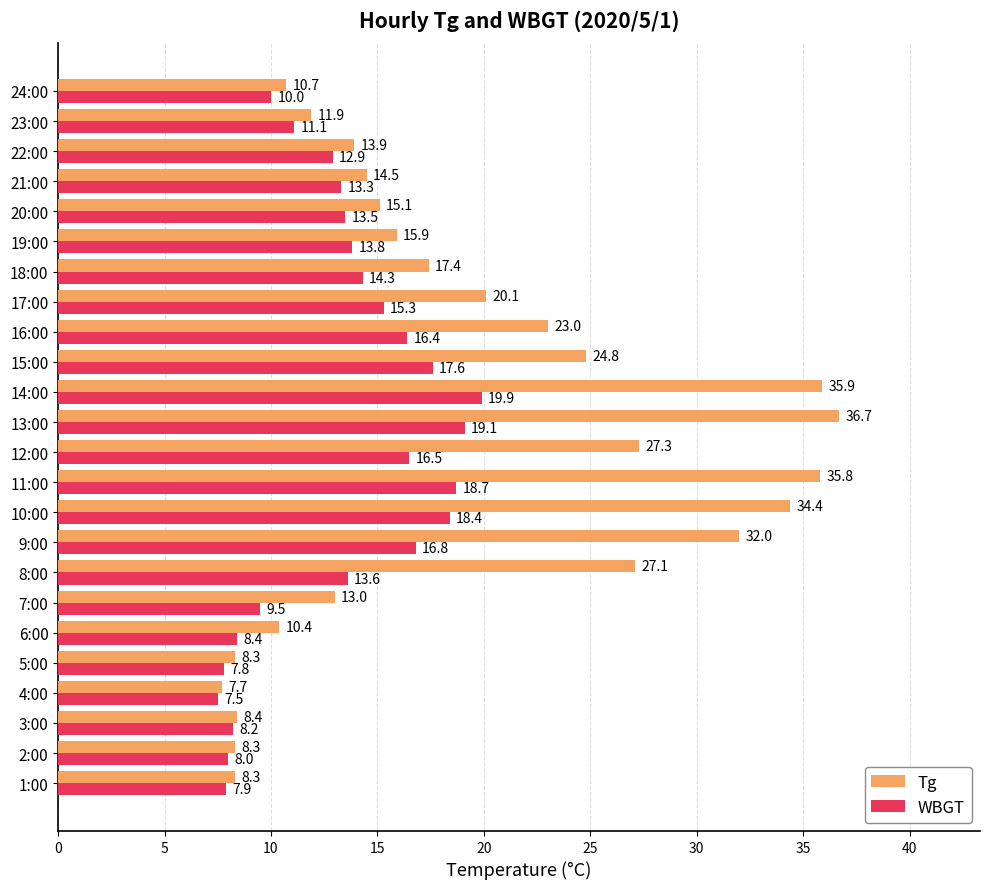

Which series has the largest total across all categories?

Tg